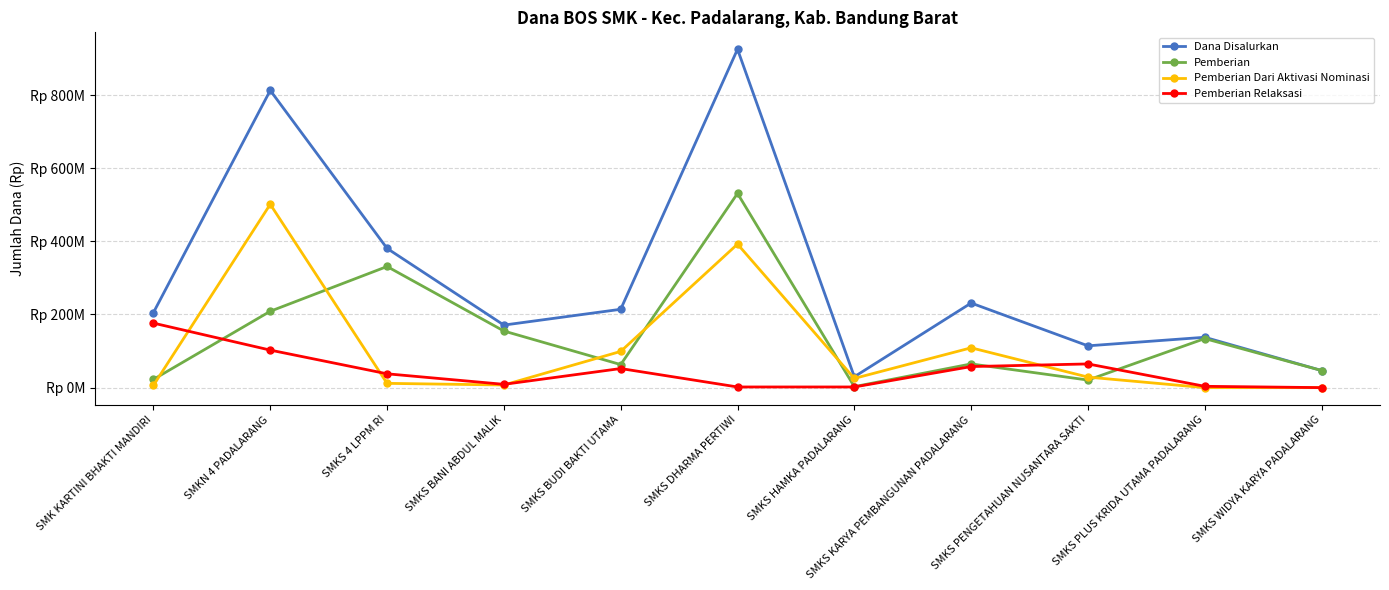

At which label does Pemberian first exceed 64800000?

SMKN 4 PADALARANG